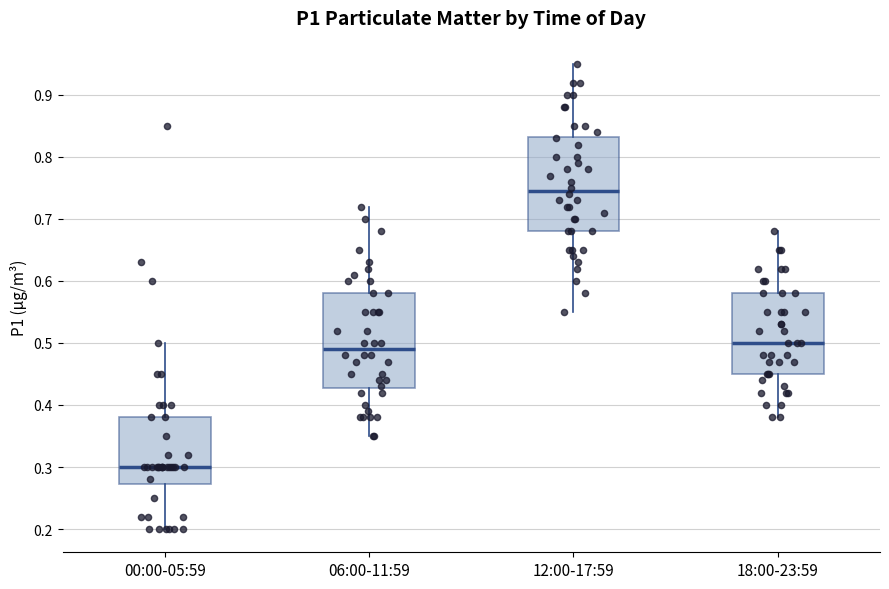

Reading left to right, read every box against the y-axis: the position of its median line, the range the box covers, and the ends of its whiskers. The values are not printed on the chart, so give them approximately, as read against the axis.

00:00-05:59: median 0.30, box 0.27 to 0.38, whiskers 0.20 to 0.50
06:00-11:59: median 0.49, box 0.43 to 0.58, whiskers 0.35 to 0.72
12:00-17:59: median 0.75, box 0.68 to 0.83, whiskers 0.55 to 0.95
18:00-23:59: median 0.50, box 0.45 to 0.58, whiskers 0.38 to 0.68